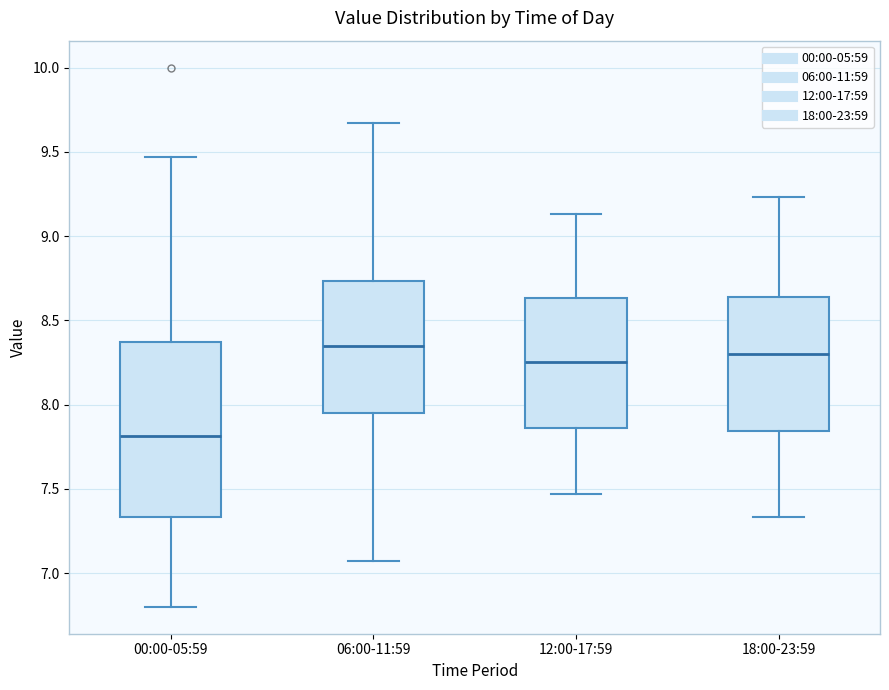

Reading left to right, read every box against the y-axis: the position of its median line, the range the box covers, and the ends of its whiskers. The values are not printed on the chart, so give them approximately, as read against the axis.

00:00-05:59: median 7.80, box 7.35 to 8.35, whiskers 6.80 to 9.45
06:00-11:59: median 8.35, box 7.95 to 8.75, whiskers 7.05 to 9.65
12:00-17:59: median 8.25, box 7.85 to 8.65, whiskers 7.45 to 9.15
18:00-23:59: median 8.30, box 7.85 to 8.65, whiskers 7.35 to 9.25